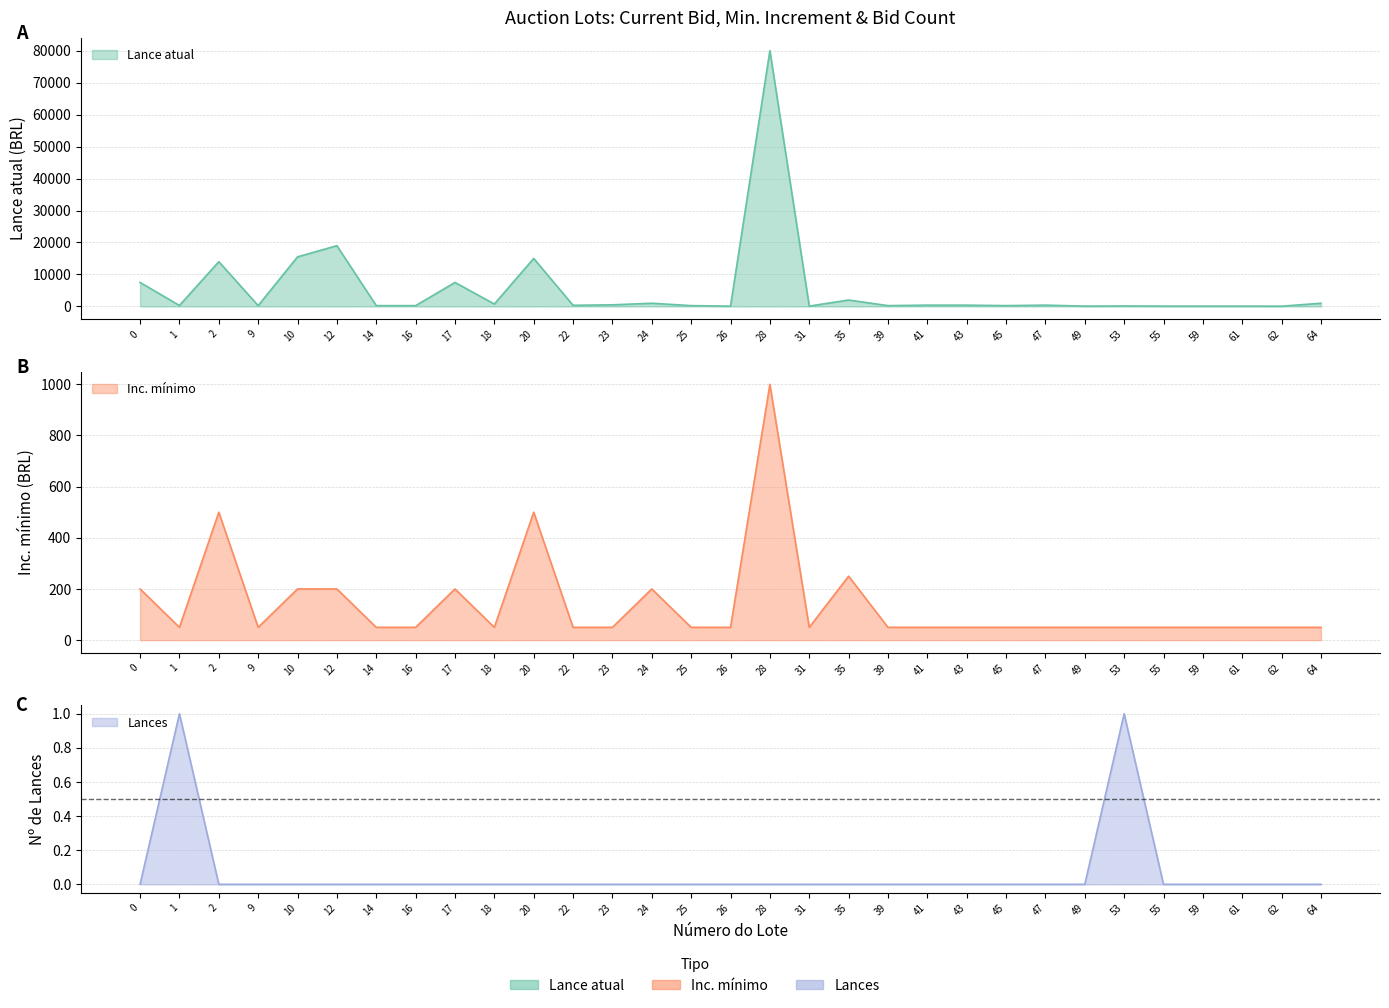

True or false: Inc. minimo has a value of 50 at 1.

True